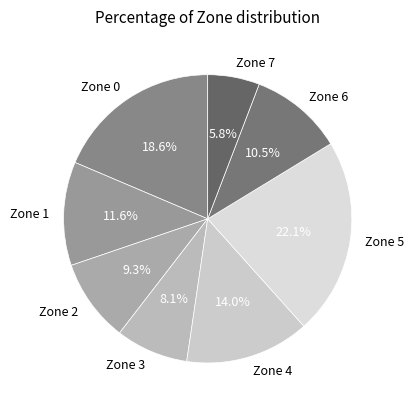

To the nearest percent, what is the difference between the Zone 1 and Zone 7 slice percentages?

6%